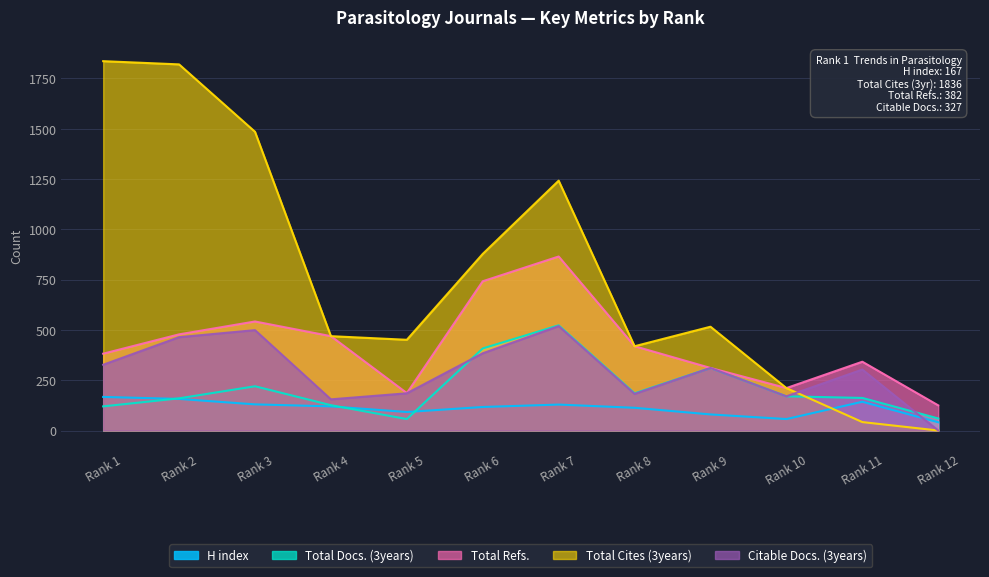

What is the difference between the Total Cites (3years) values at Rank 6 and Rank 10?

667